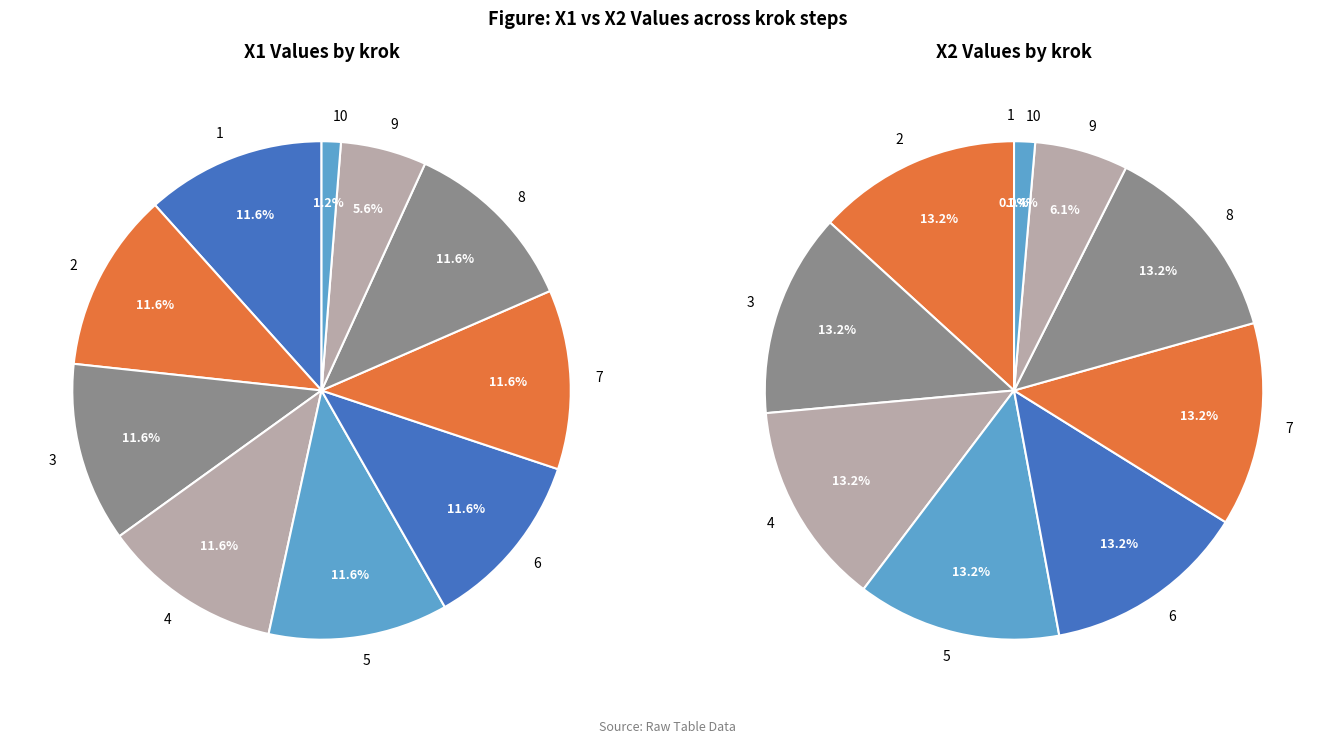

How many slices are in this pie chart?

10